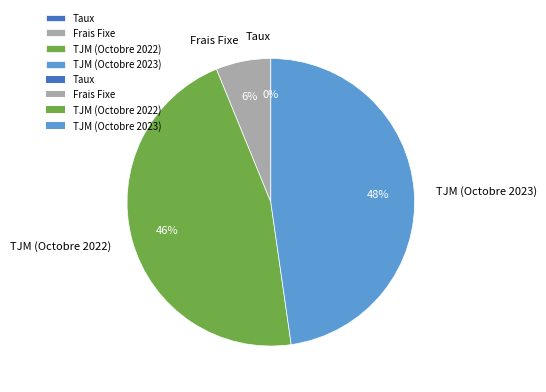

Does TJM (Octobre 2023) represent more than half of the total?

No